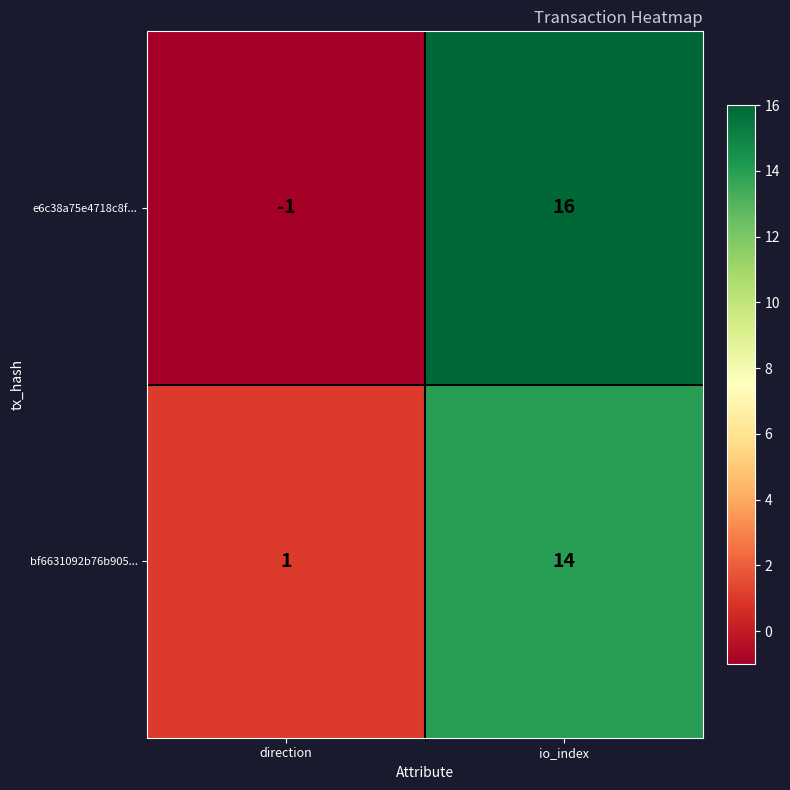

What is the greatest value displayed?

16